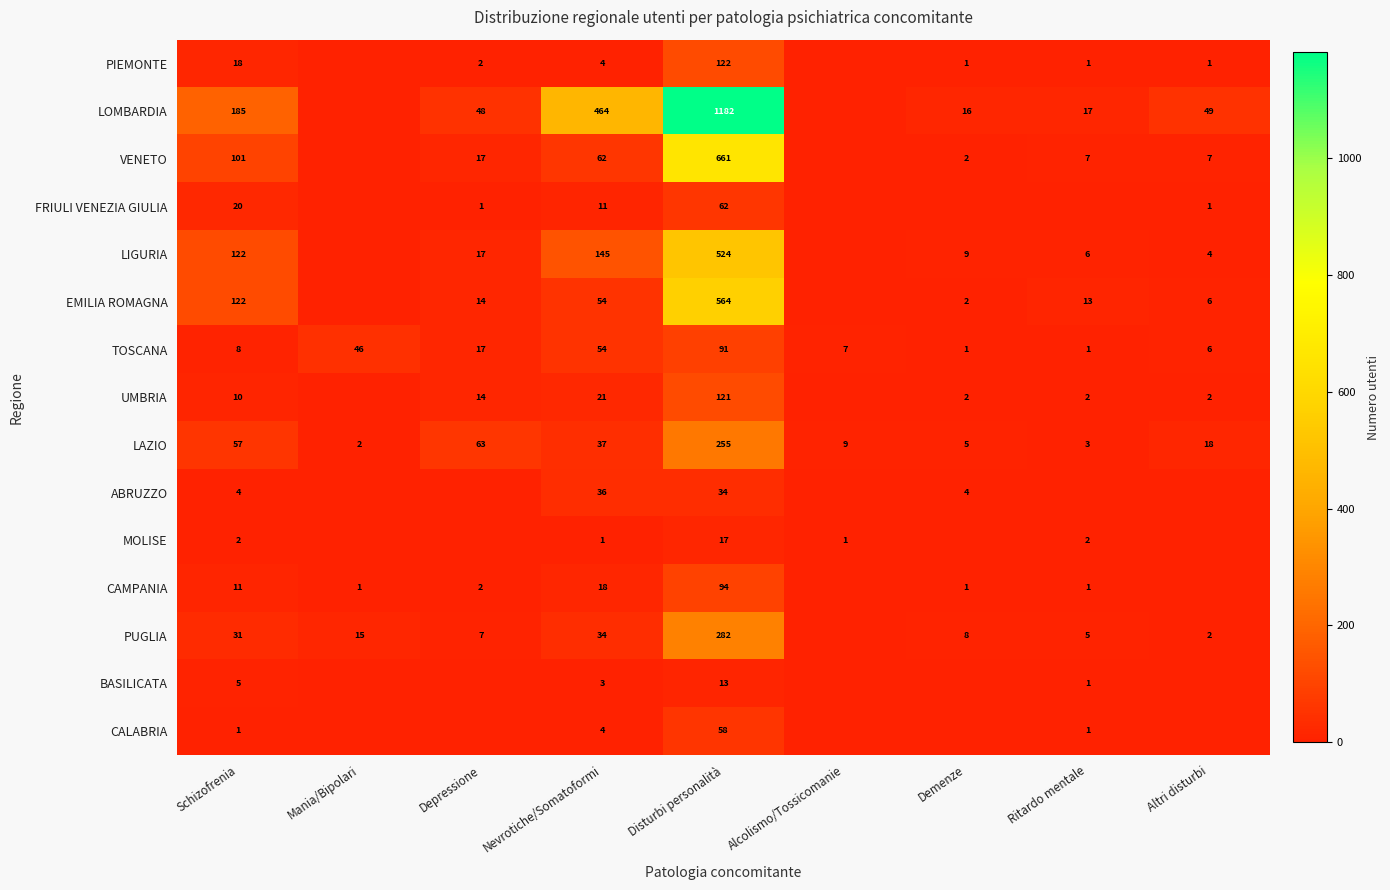

What is the total value across all series at Depressione?

202